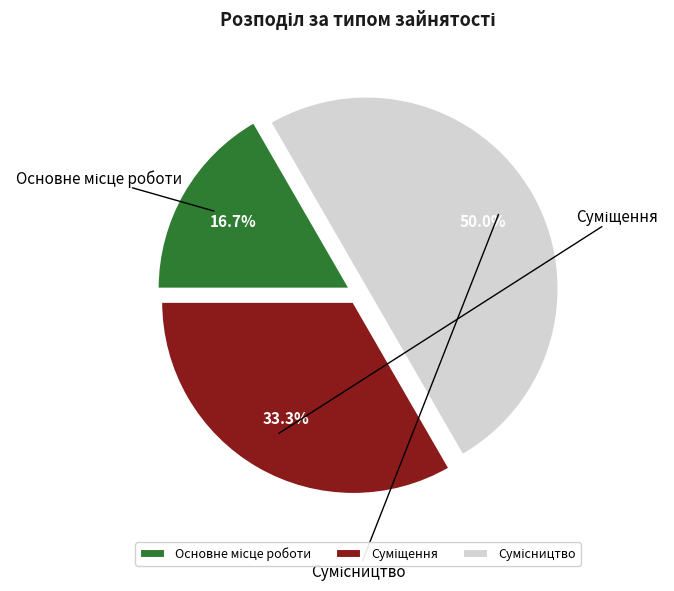

How many segments does this pie chart have?

3